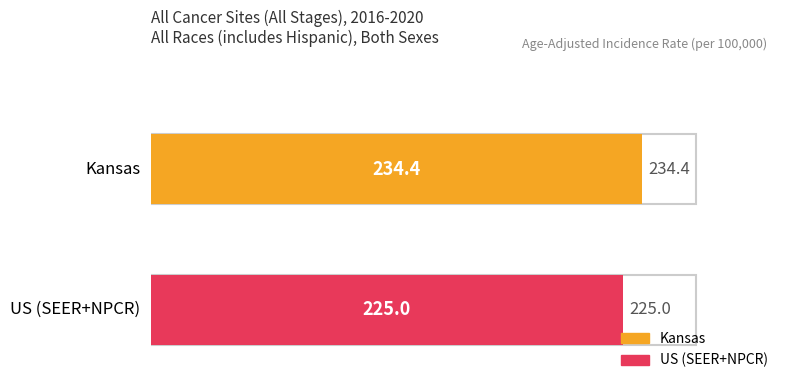

At which category does the chart reach its peak across all series?

Kansas